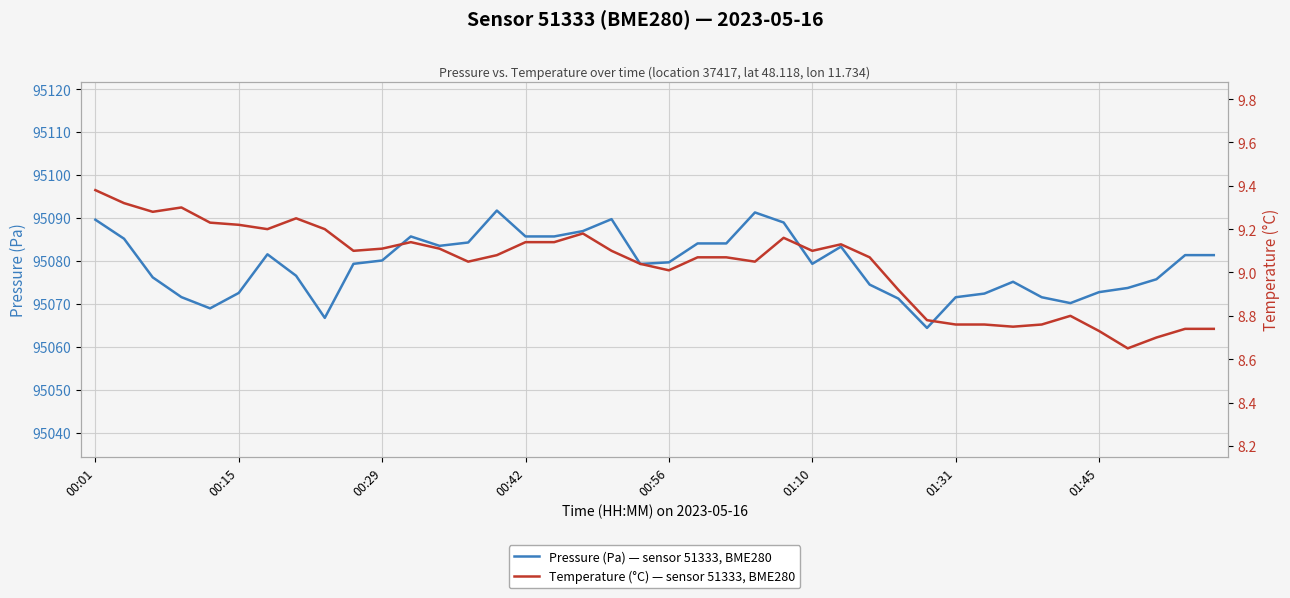

The value of Pressure (Pa) — sensor 51333, BME280 at 19 is 95079.3. True or false?

True